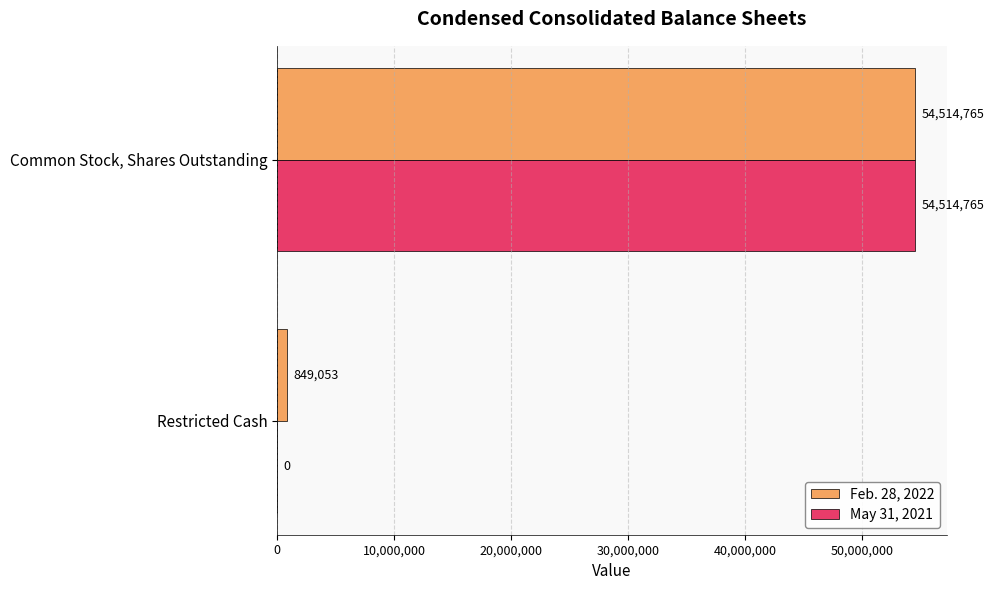

What is the greatest value displayed?

54514765